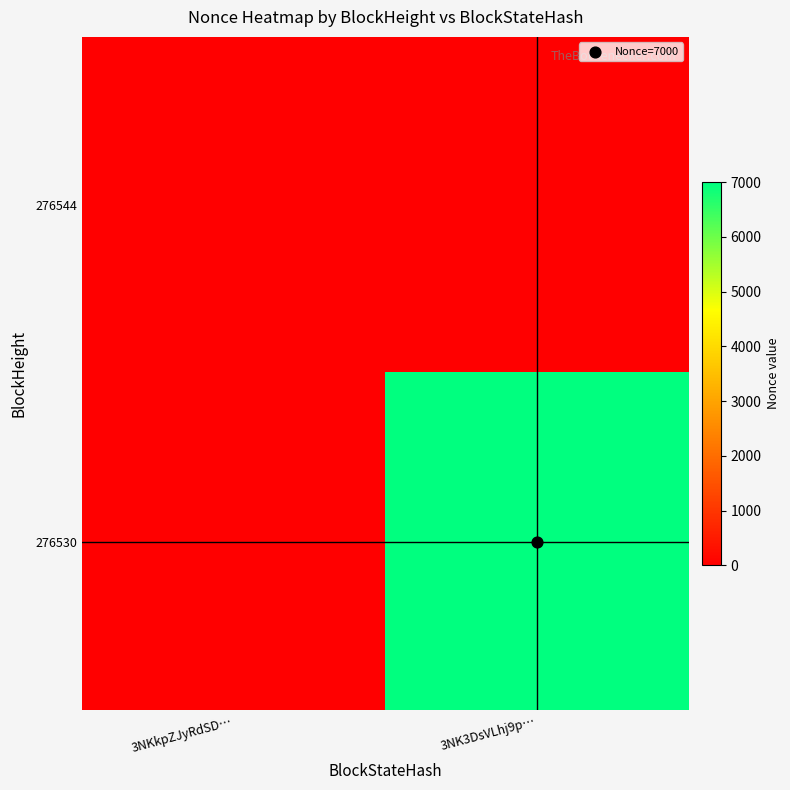

List the series in order of their overall mean, lowest first.

276544, 276530